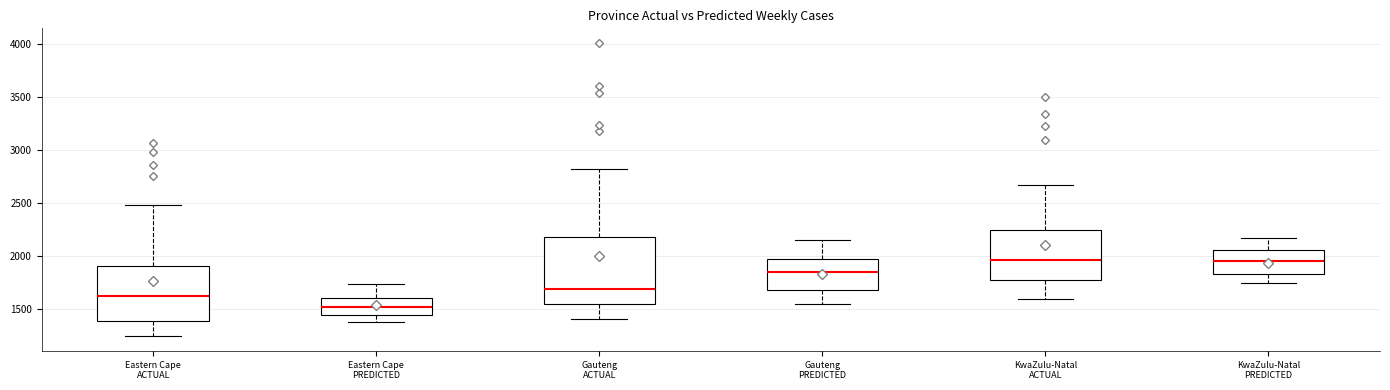

Comparing the boxes themselves (not the whiskers), which one is the tallest?

Gauteng ACTUAL